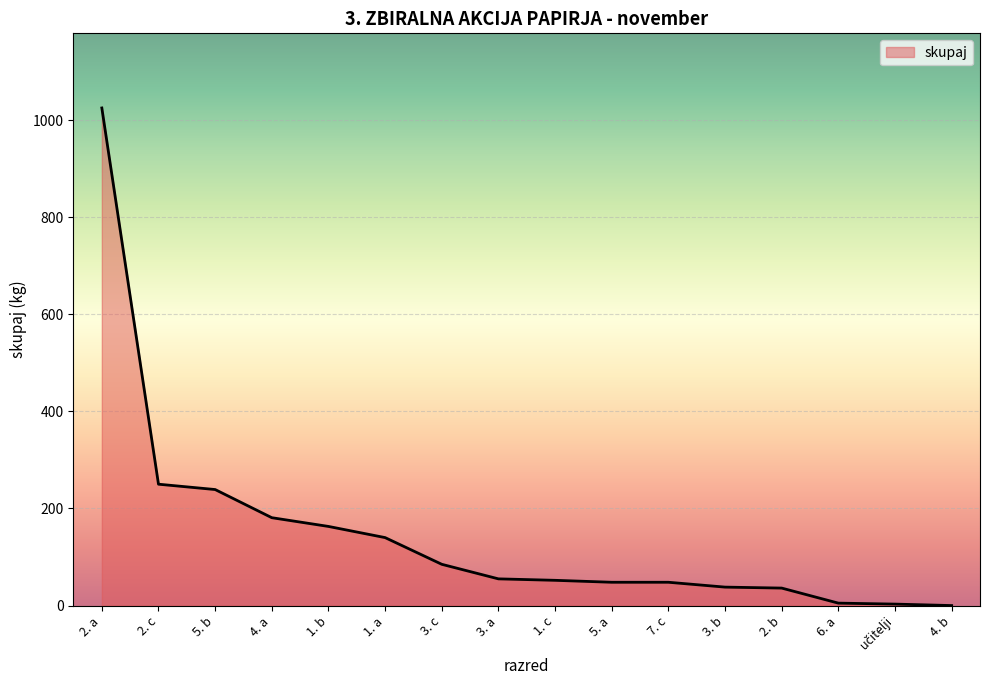

What is the sum of the values at 4. b and 1. a?

140